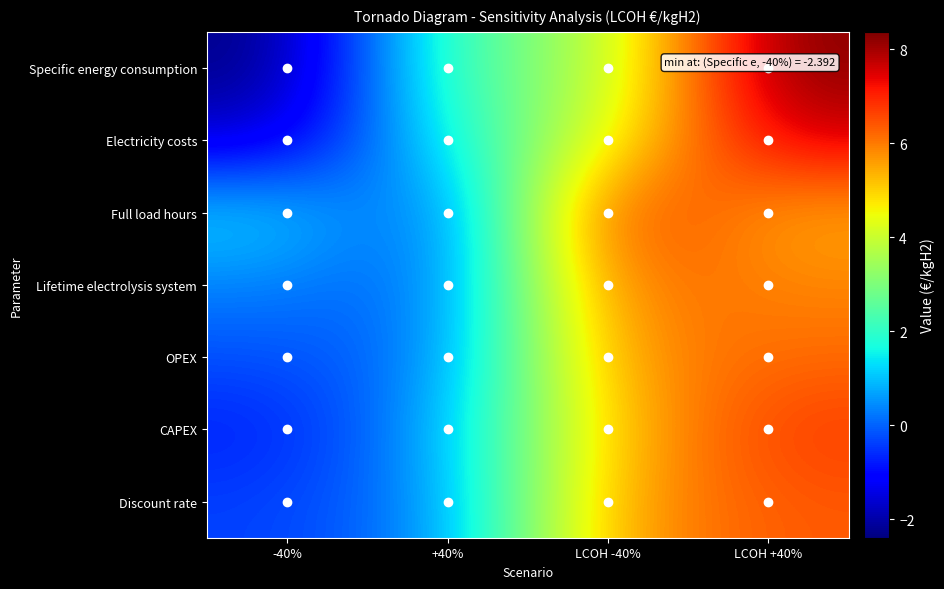

At how many categories does at least one series exceed 4?

2